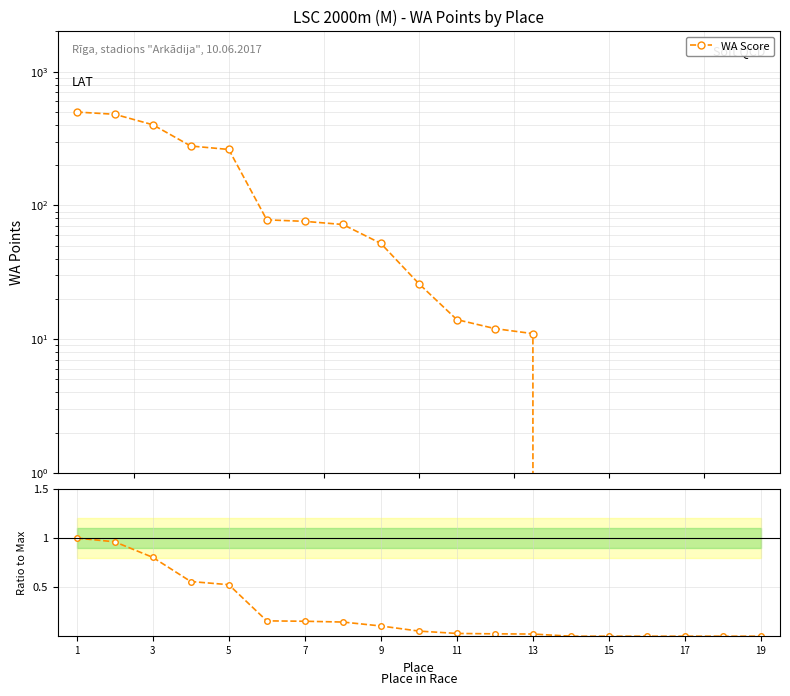

Count the number of categories in the chart.

19